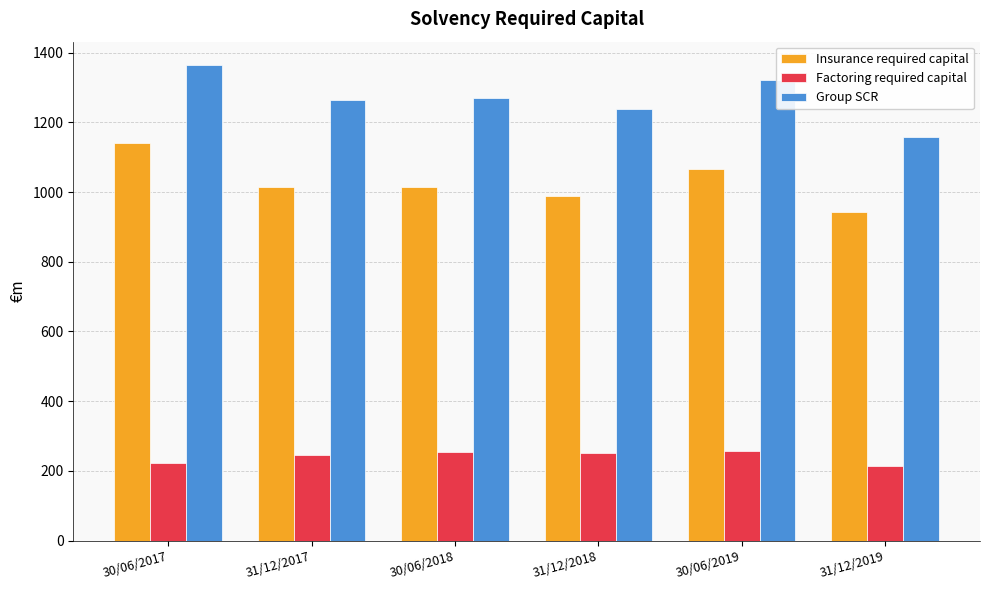

Rank the series by their maximum value, from lowest to highest.

Factoring required capital, Insurance required capital, Group SCR